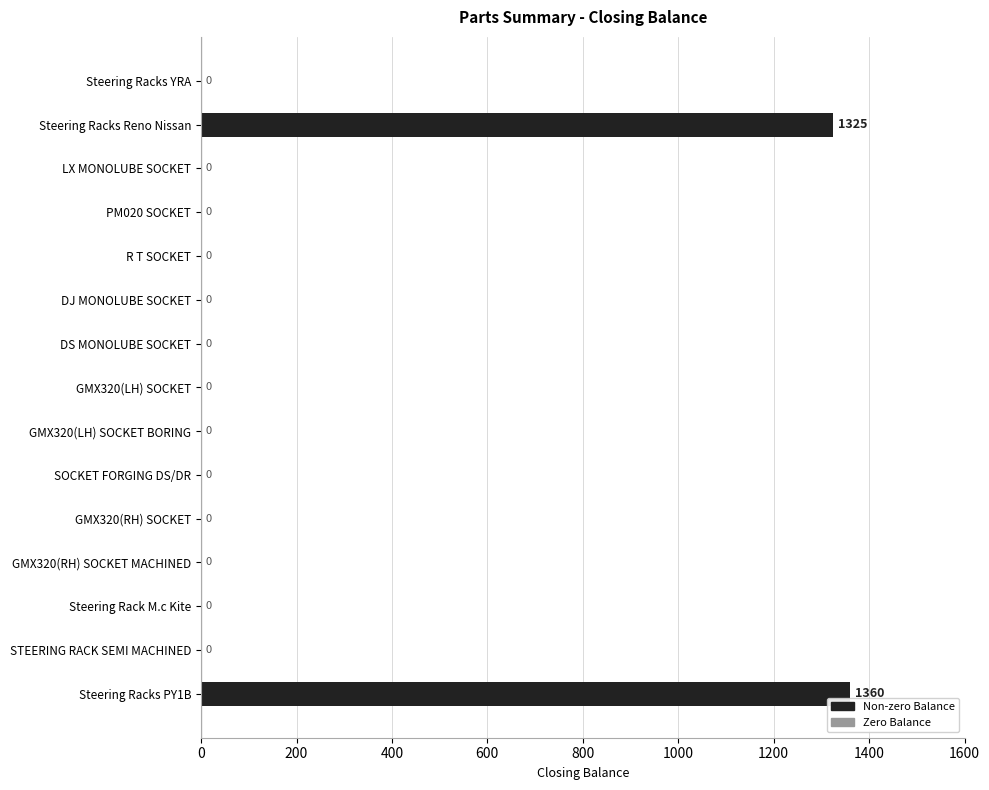

Reading bottom to top, extract all data points from this chart.

Steering Racks PY1B=1360	STEERING RACK SEMI MACHINED=0	Steering Rack M.c Kite=0	GMX320(RH) SOCKET MACHINED=0	GMX320(RH) SOCKET=0	SOCKET FORGING DS/DR=0	GMX320(LH) SOCKET BORING=0	GMX320(LH) SOCKET=0	DS MONOLUBE SOCKET=0	DJ MONOLUBE SOCKET=0	R T SOCKET=0	PM020 SOCKET=0	LX MONOLUBE SOCKET=0	Steering Racks Reno Nissan=1325	Steering Racks YRA=0